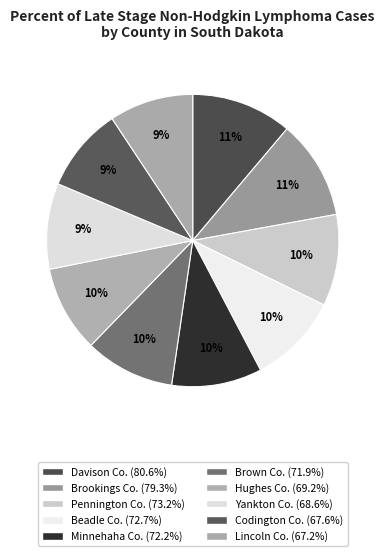

Is there any slice that represents more than half of the pie?

No